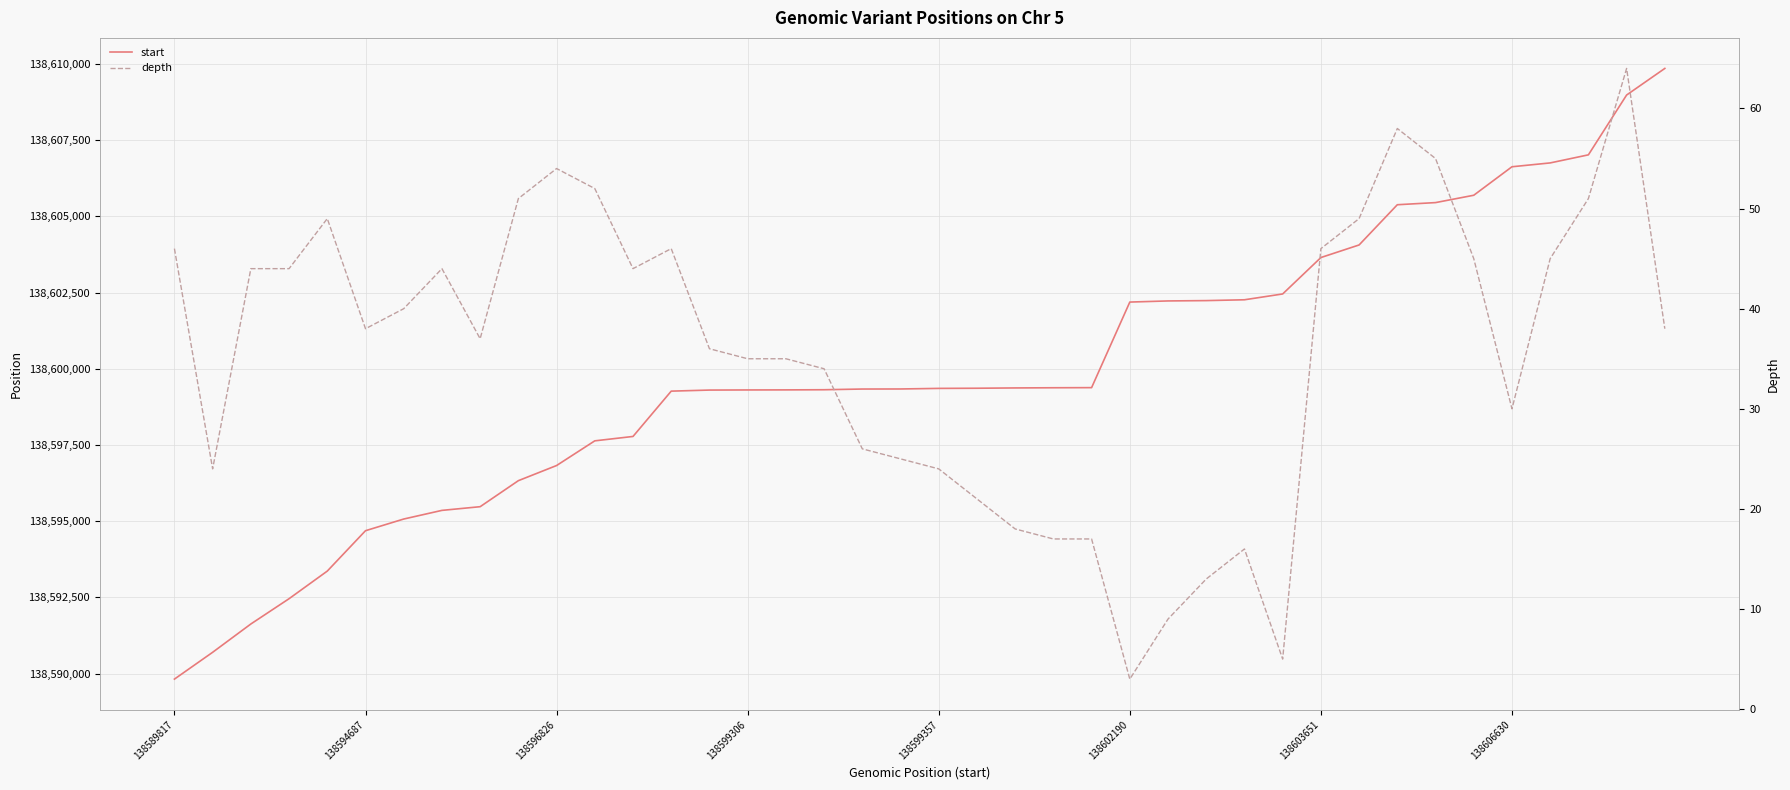

Which label corresponds to the largest value in the chart?

39